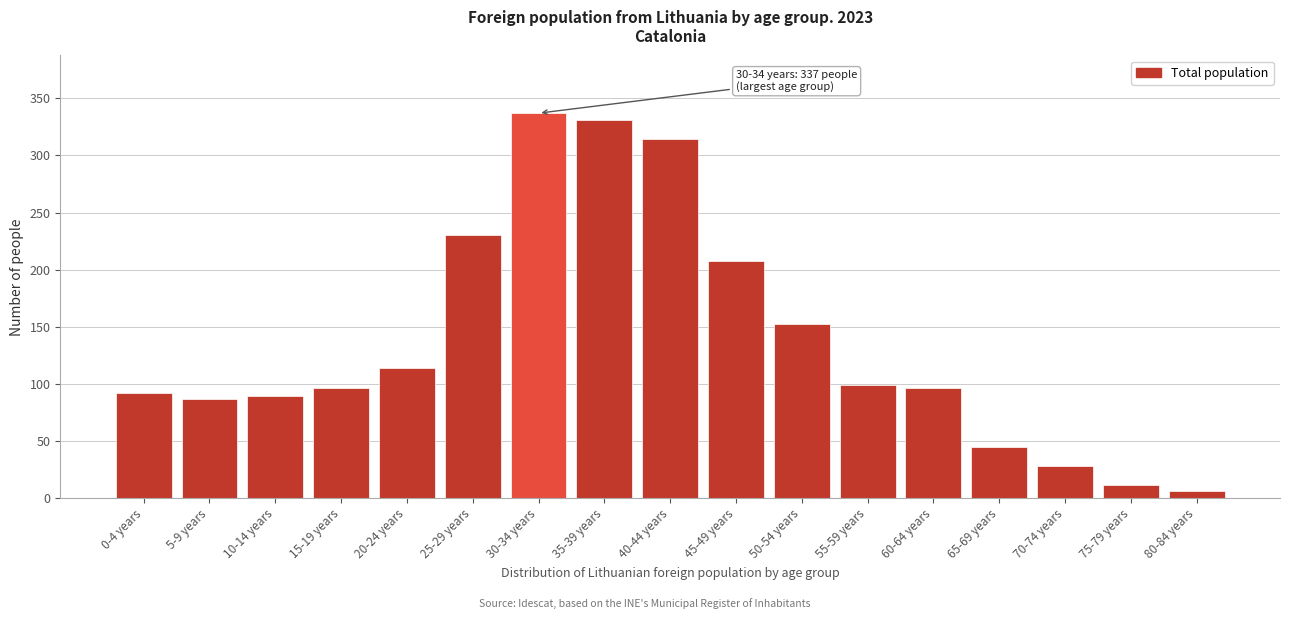

Reading right to left, list all the values displayed in this chart.

6	11	28	45	96	99	152	208	314	331	337	230	114	96	89	87	92